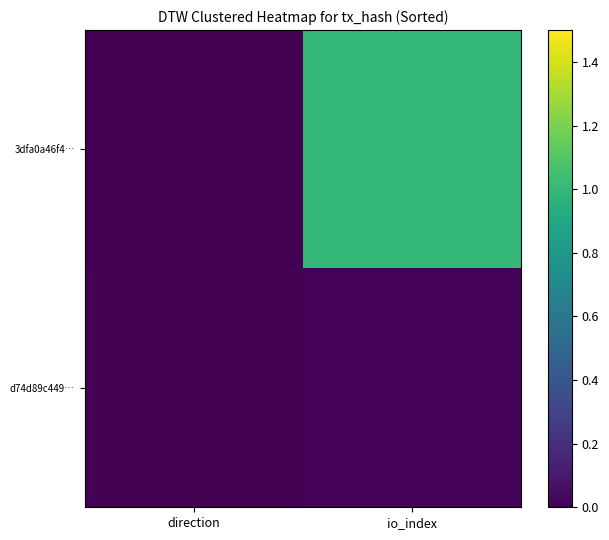

Reading left to right, list all the values displayed in this chart.

3dfa0a46f4…: direction=0.0	io_index=1.0
d74d89c449…: direction=0.0	io_index=0.0